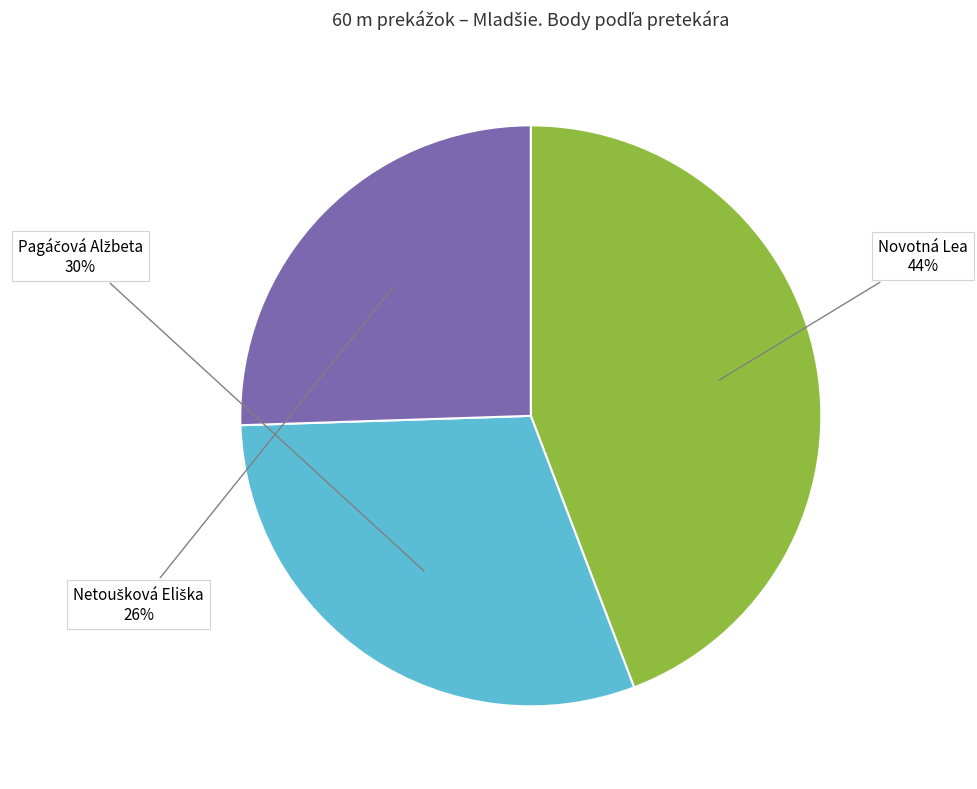

To the nearest percent, what is the average slice percentage?

33%